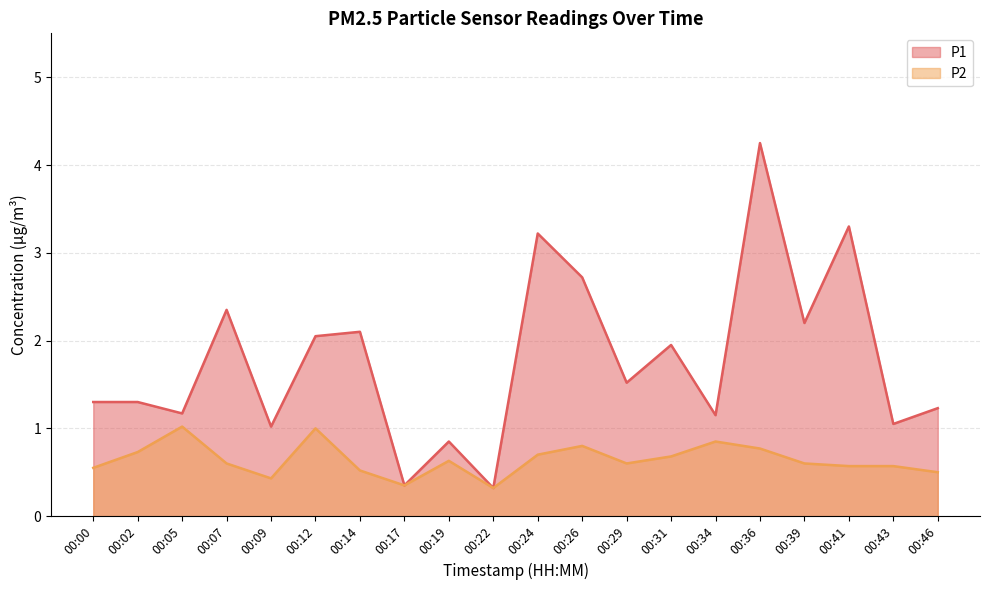

Which category has the highest value across all series?

00:36